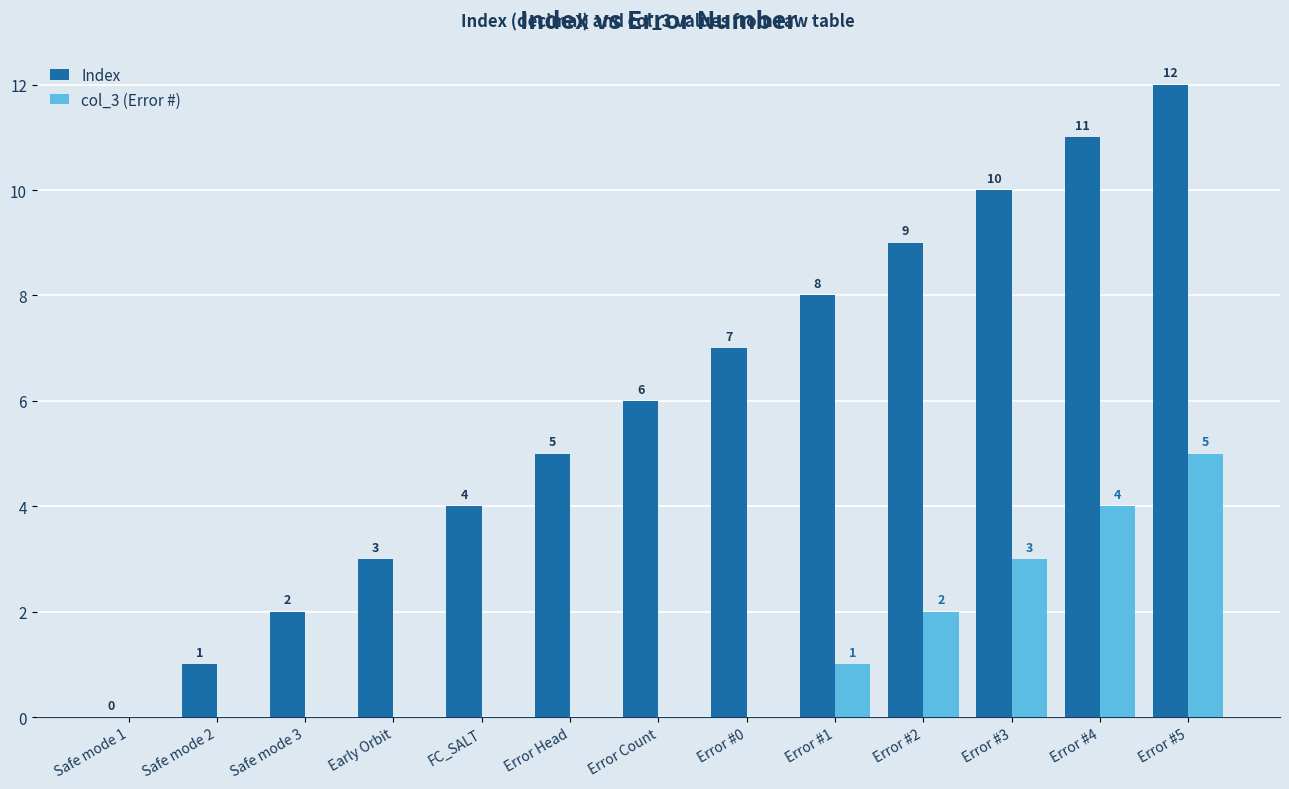

What is the sum of all col_3 (Error #) values?

15